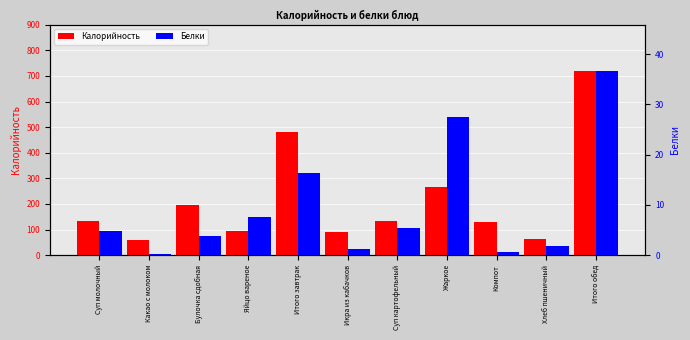

Is the value of Калорийность at Яйцо вареное greater than the value of Белки at Хлеб пшеничный?

Yes